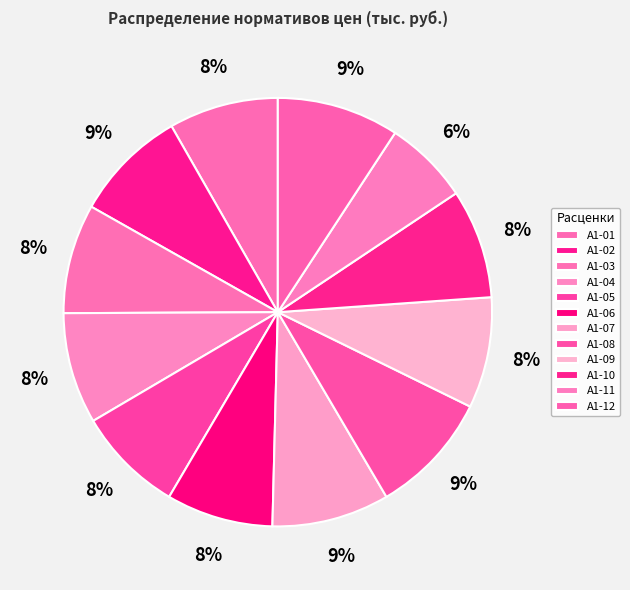

What percentage is the А1-12 slice, to the nearest percent?

9%